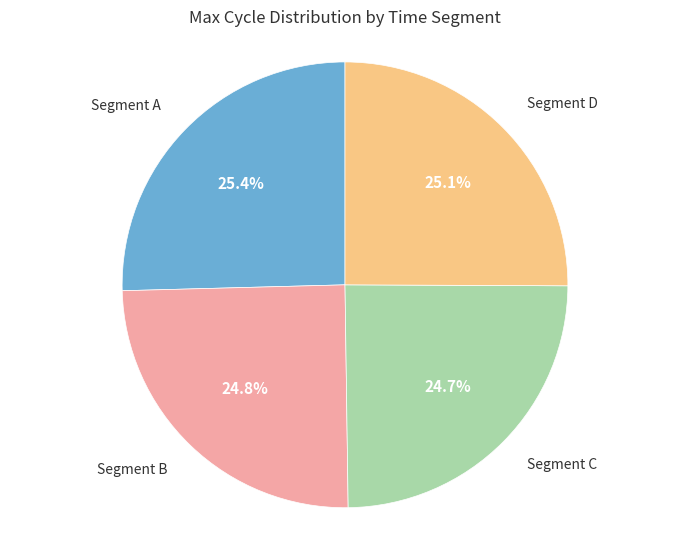

To the nearest percent, what is the average slice percentage?

25%